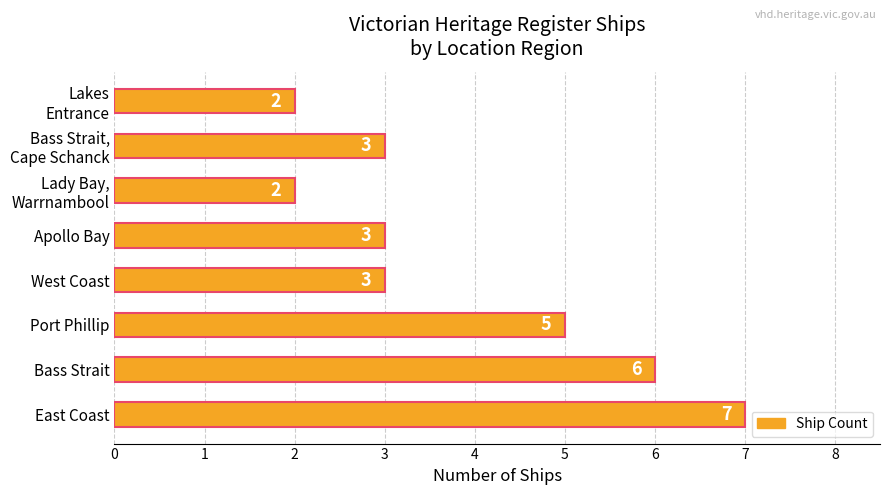

Is it true that the value at Apollo Bay is 5?

False